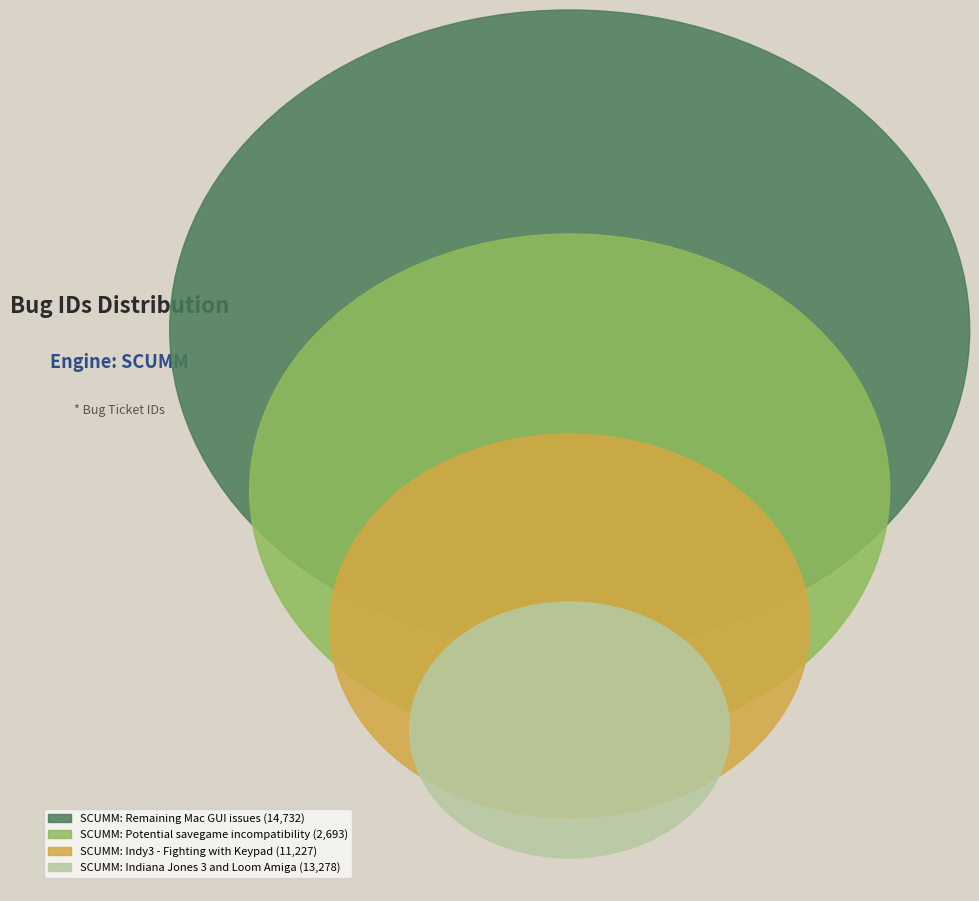

Does SCUMM: Indiana Jones 3 and Loom Amiga account for over 50% of the chart?

No